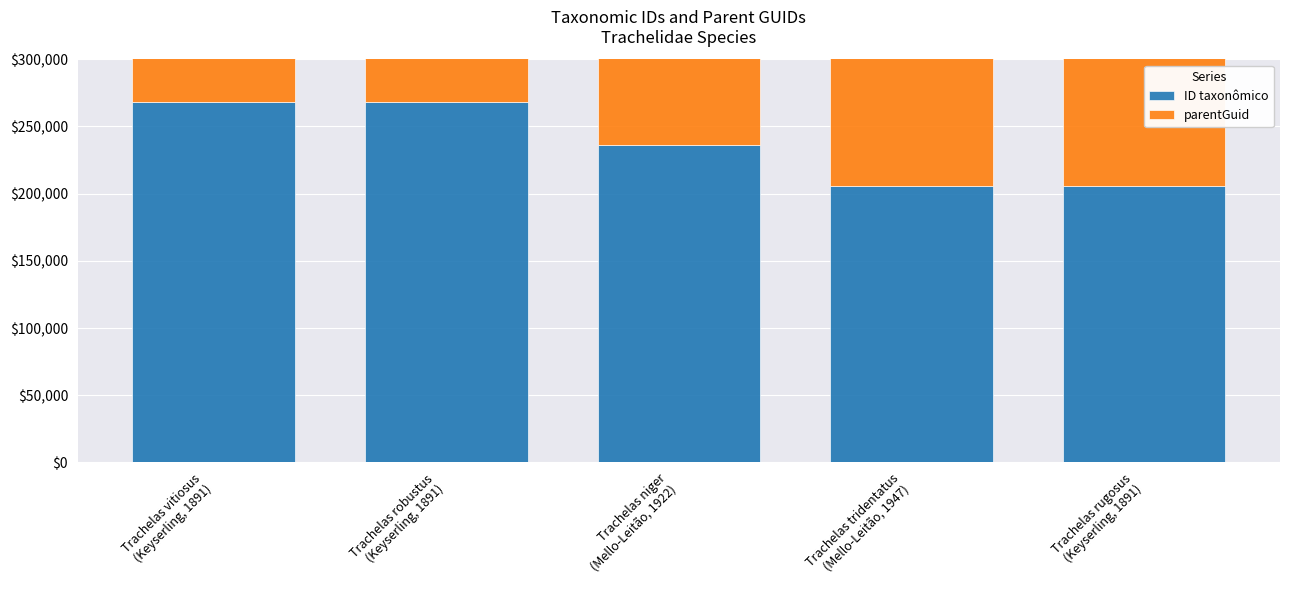

What is the label of the 5th bar from the right?

Trachelas vitiosus
(Keyserling, 1891)